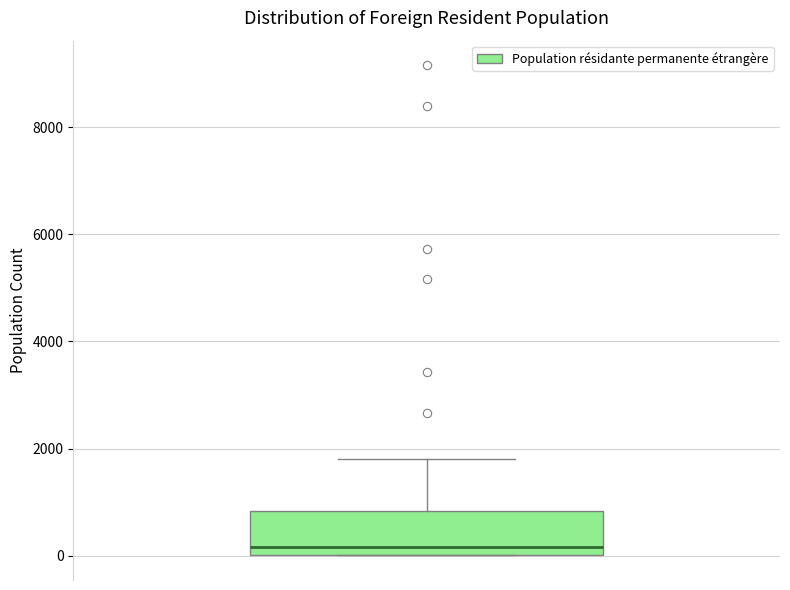

Transcribe this box plot: give where the median line is, the range the box spans, and where the two whiskers end, as read against the y-axis. The values are not printed on the chart, so give them approximately, as read against the axis.

median 200, box 0 to 800, whiskers 0 to 1800